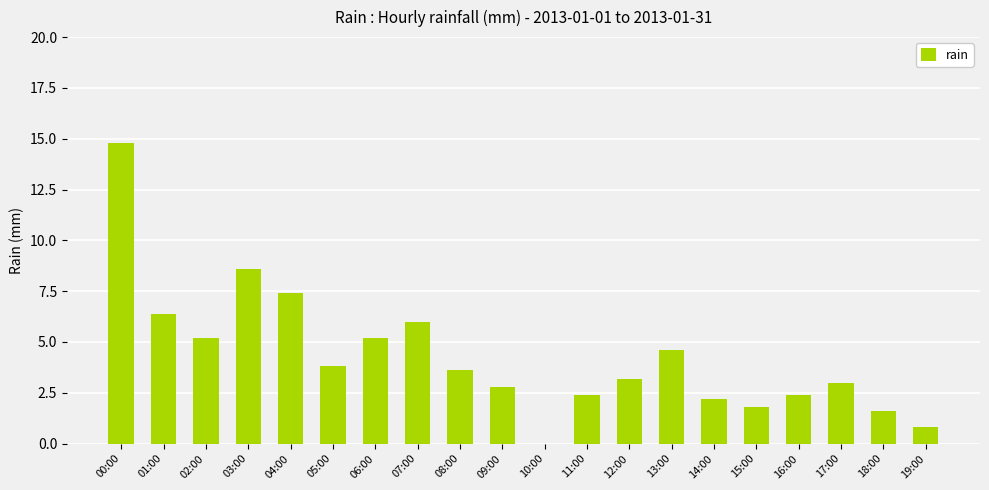

What is the change in value from 10:00 to 19:00?

+0.8